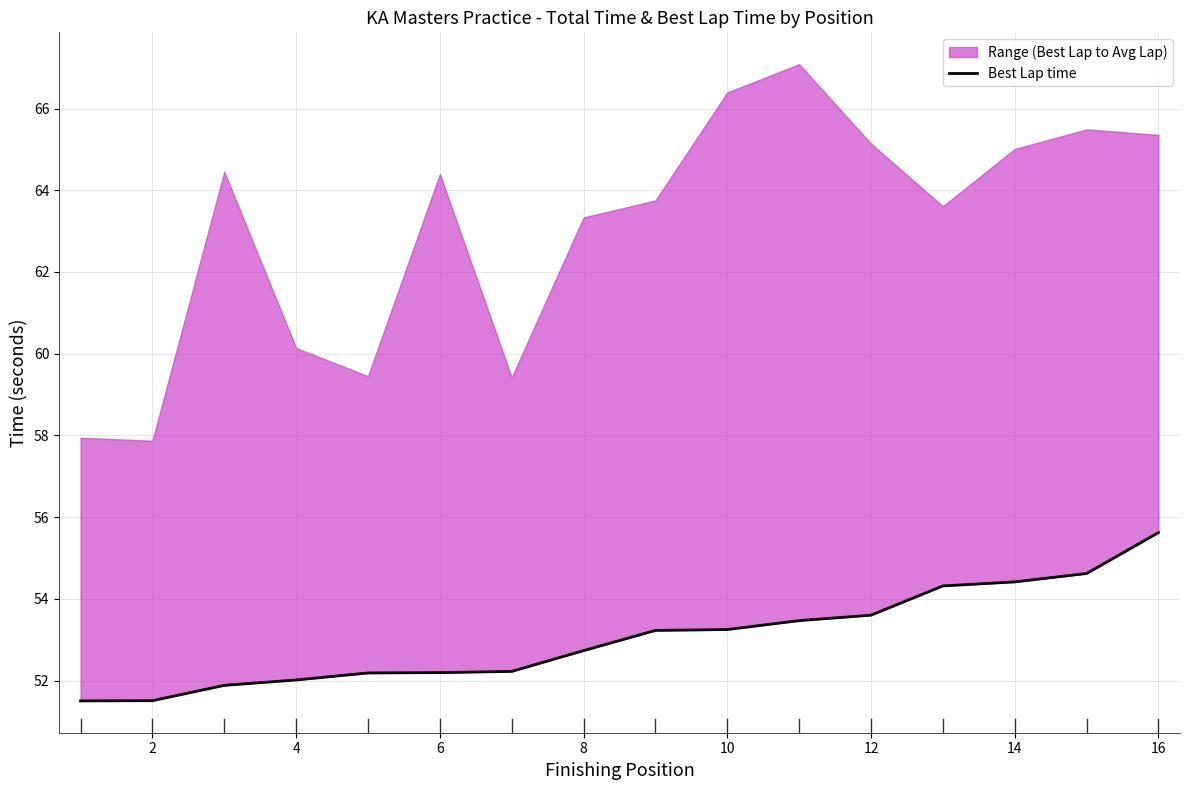

What is the minimum value shown in the chart?

51.5